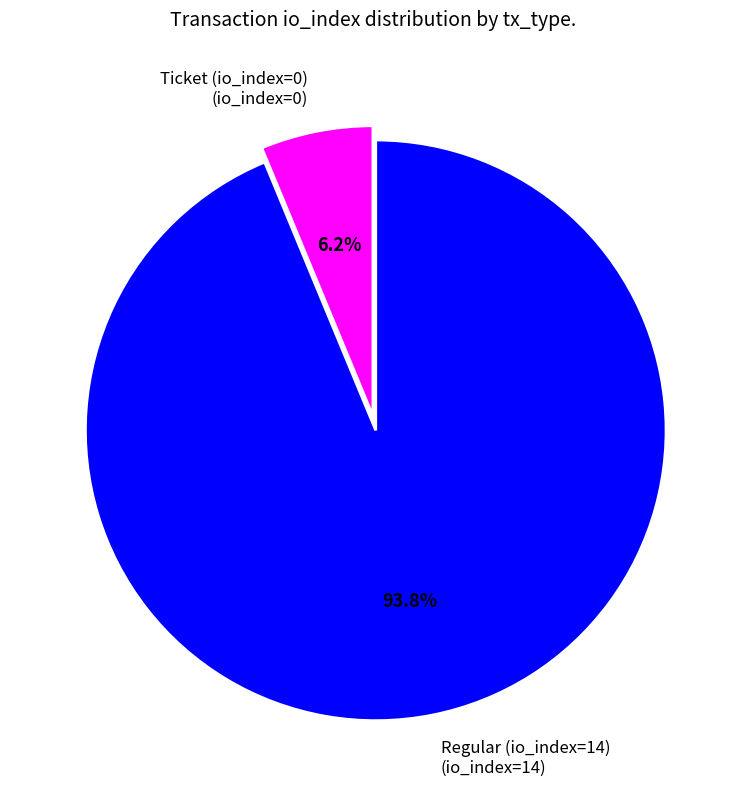

True or false: Regular (io_index=14) accounts for 85% of the total.

False